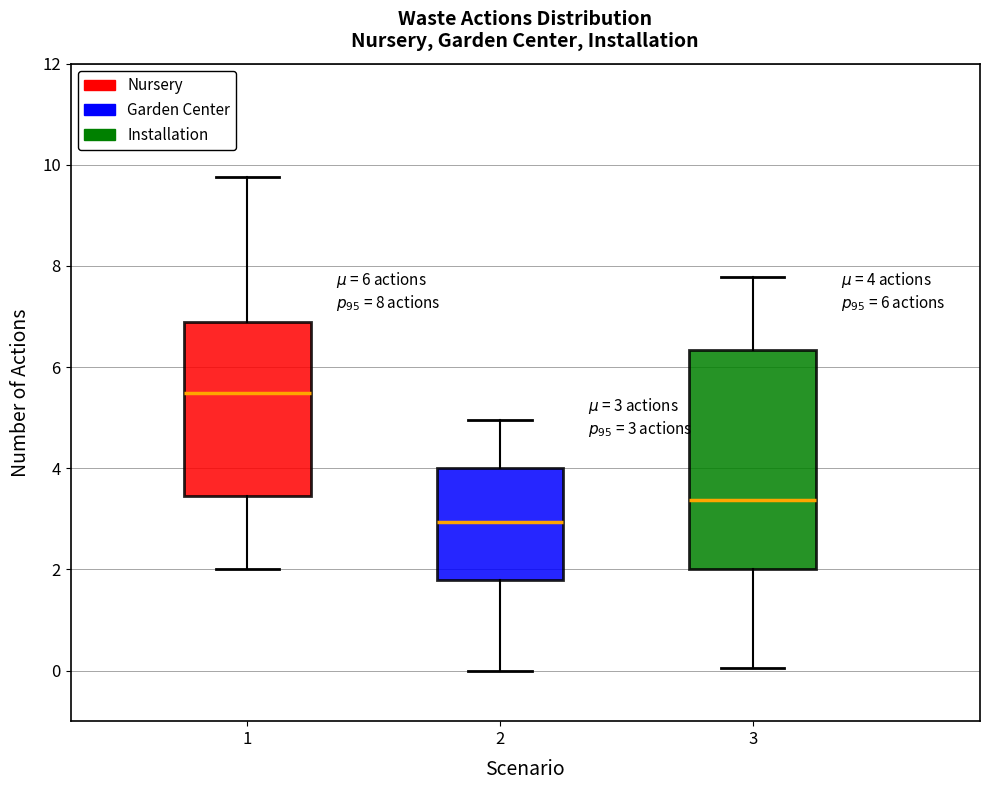

Which box has the highest median line?

1